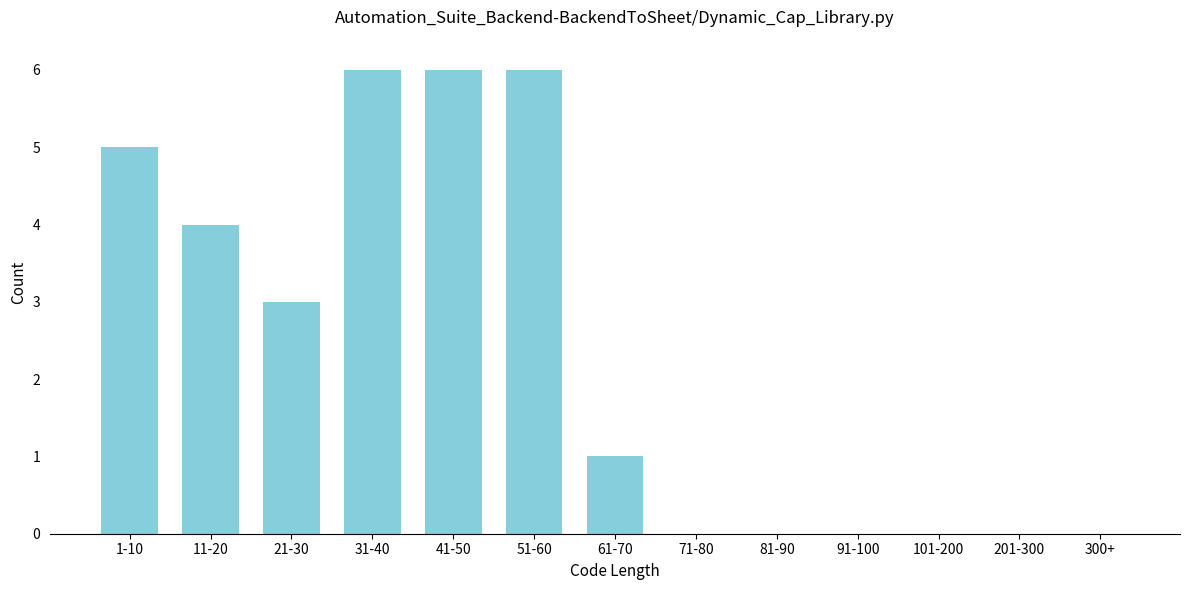

Reading left to right, extract all data points from this chart.

1-10=5	11-20=4	21-30=3	31-40=6	41-50=6	51-60=6	61-70=1	71-80=0	81-90=0	91-100=0	101-200=0	201-300=0	300+=0